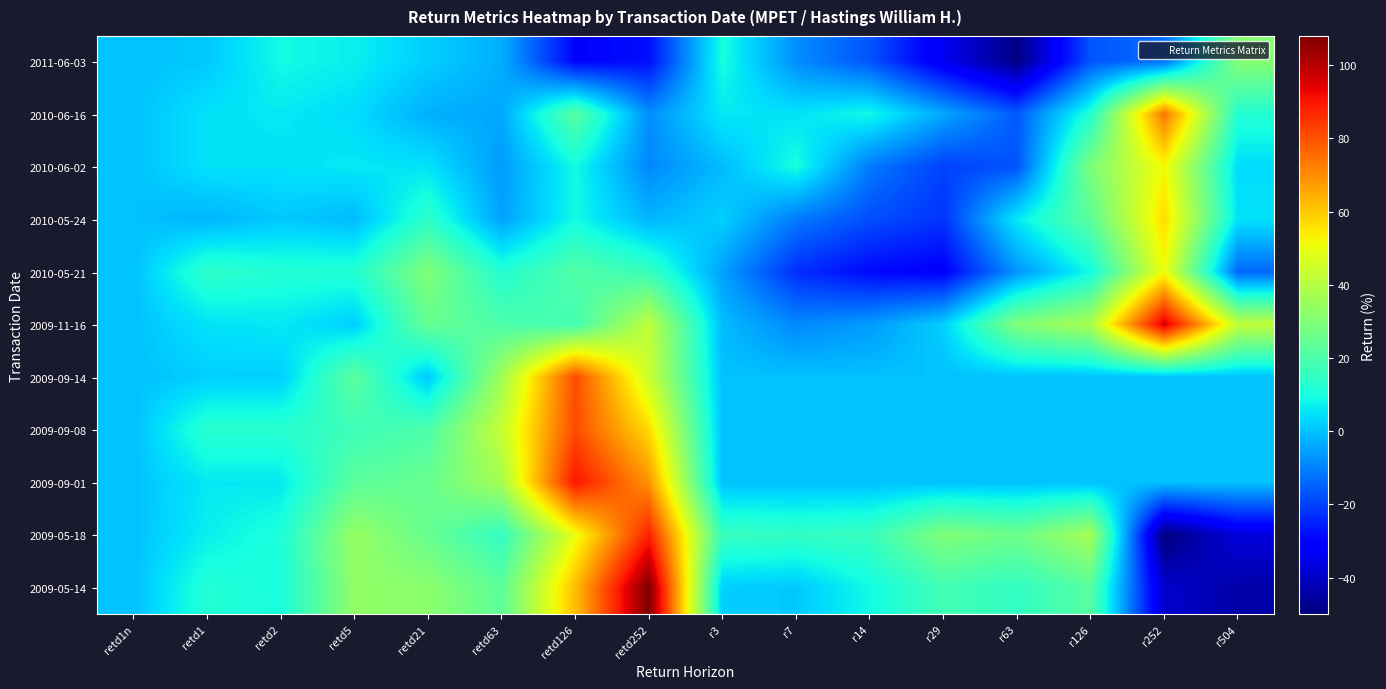

What is the spread (max minus min) of values at r126?

55